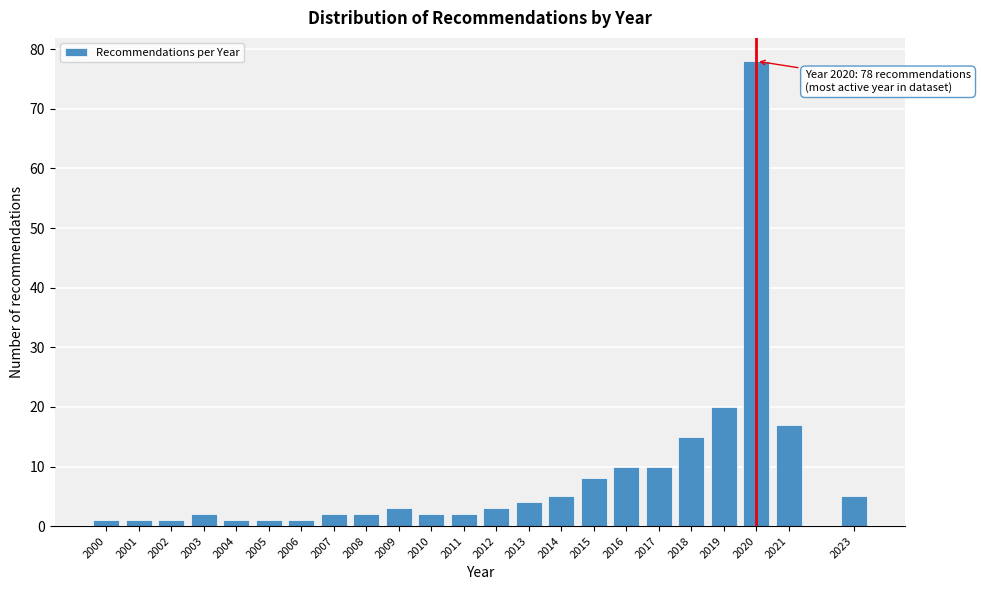

Reading right to left, extract all data points from this chart.

2023=5	2021=17	2020=78	2019=20	2018=15	2017=10	2016=10	2015=8	2014=5	2013=4	2012=3	2011=2	2010=2	2009=3	2008=2	2007=2	2006=1	2005=1	2004=1	2003=2	2002=1	2001=1	2000=1